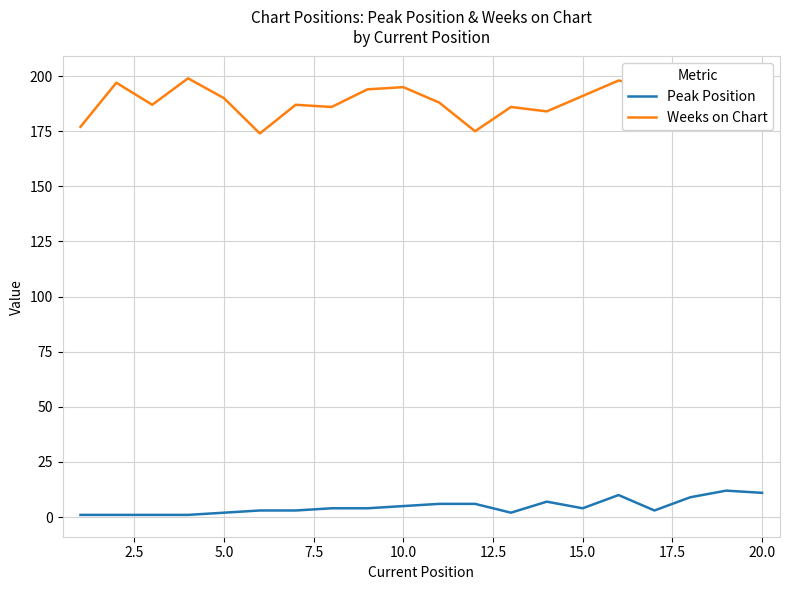

True or false: Weeks on Chart and Peak Position cross at least once.

False